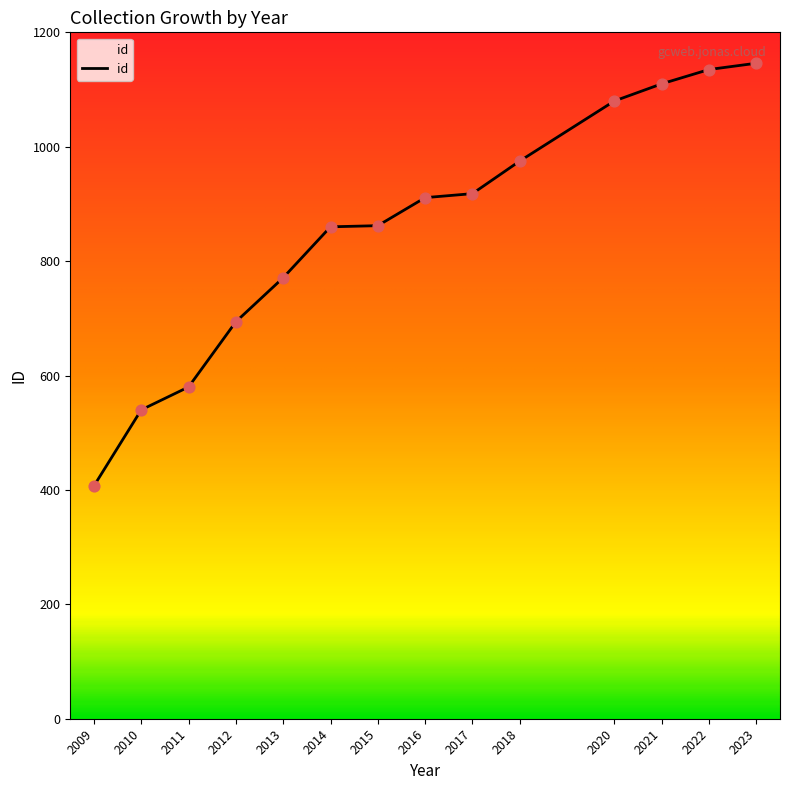

What is the change in value from 2015 to 2018?

+113